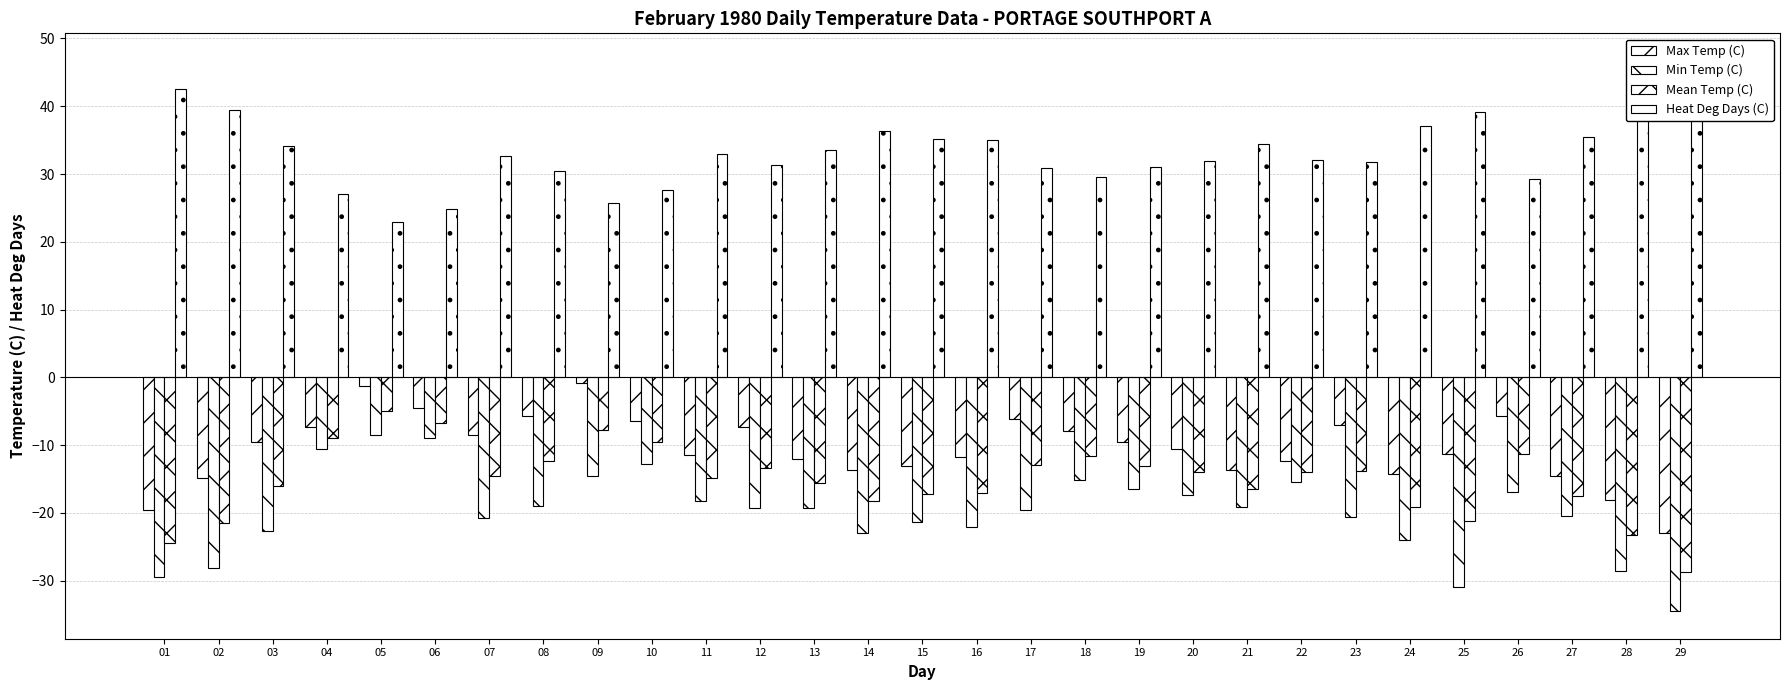

How many values in the Mean Temp (C) series exceed -14?

13